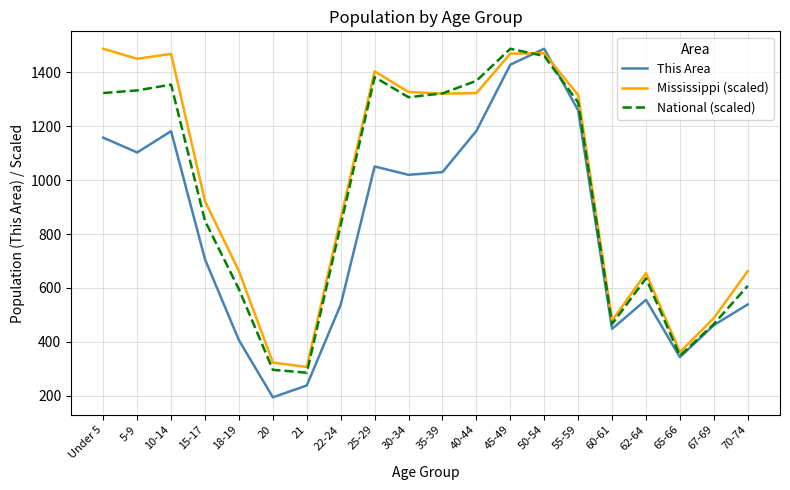

Is it true that Mississippi (scaled) equals 739.4 at 60-61?

False